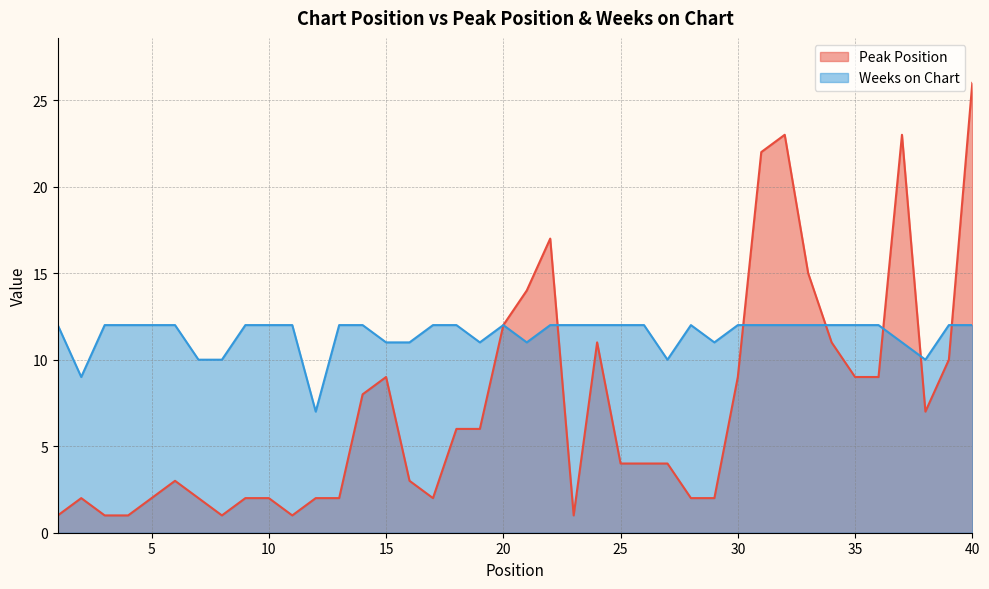

Reading left to right, extract all data points from this chart.

Peak Position: 1=1	2=2	3=1	4=1	5=2	6=3	7=2	8=1	9=2	10=2	11=1	12=2	13=2	14=8	15=9	16=3	17=2	18=6	19=6	20=12	21=14	22=17	23=1	24=11	25=4	26=4	27=4	28=2	29=2	30=9	31=22	32=23	33=15	34=11	35=9	36=9	37=23	38=7	39=10	40=26
Weeks on Chart: 1=12	2=9	3=12	4=12	5=12	6=12	7=10	8=10	9=12	10=12	11=12	12=7	13=12	14=12	15=11	16=11	17=12	18=12	19=11	20=12	21=11	22=12	23=12	24=12	25=12	26=12	27=10	28=12	29=11	30=12	31=12	32=12	33=12	34=12	35=12	36=12	37=11	38=10	39=12	40=12